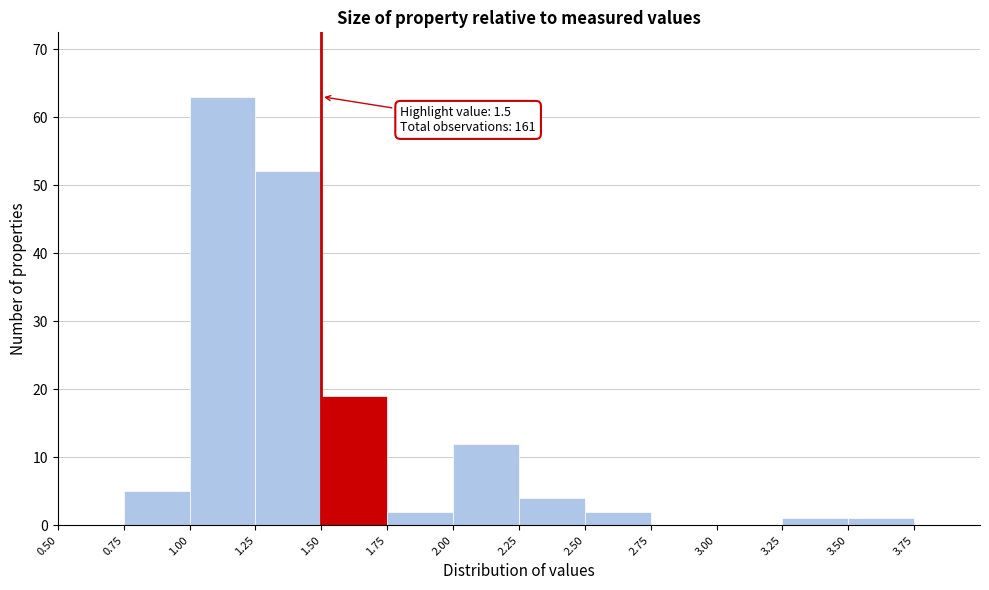

Over which range of the x-axis is the bar tallest?

1.00 to 1.25